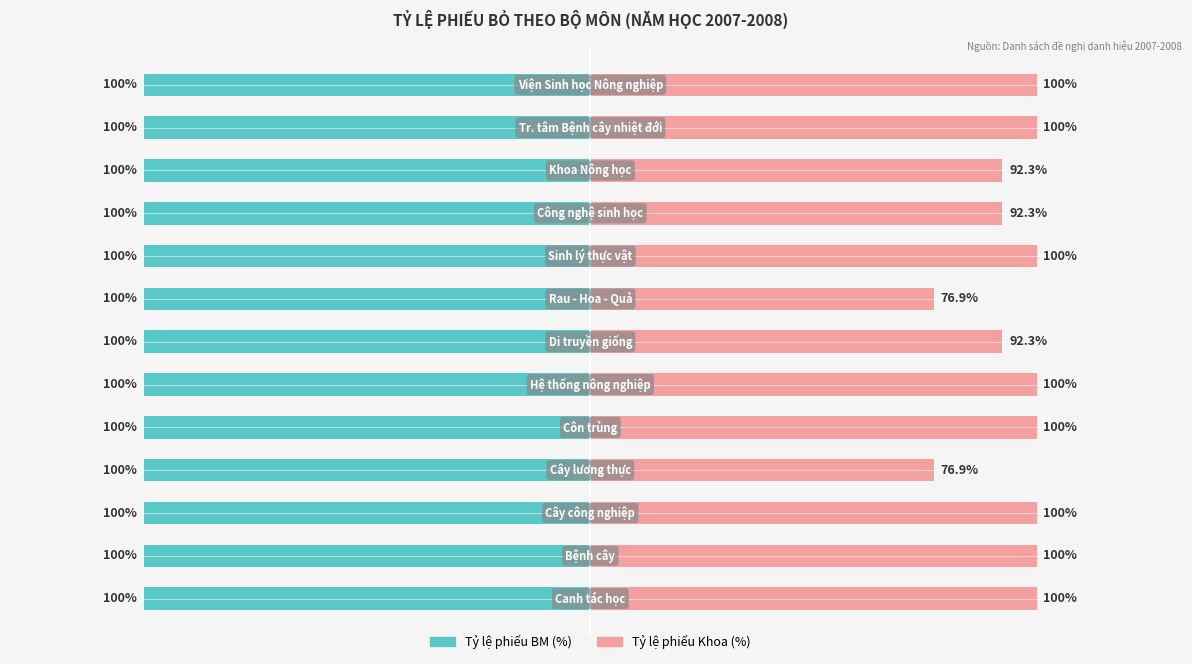

How many categories are shown in the chart?

13